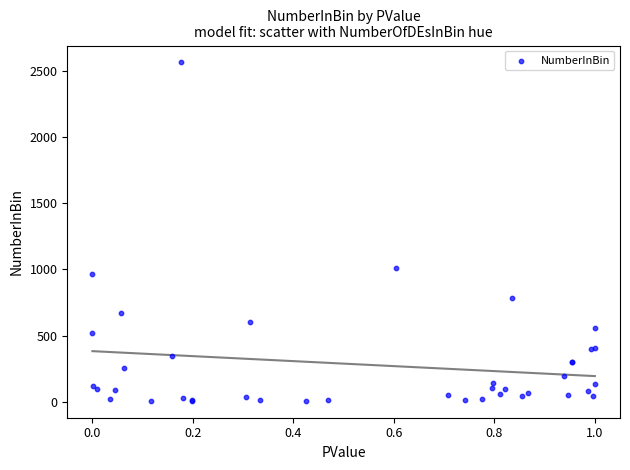

What Y value in the scatter plot is closest to 1285?

1011